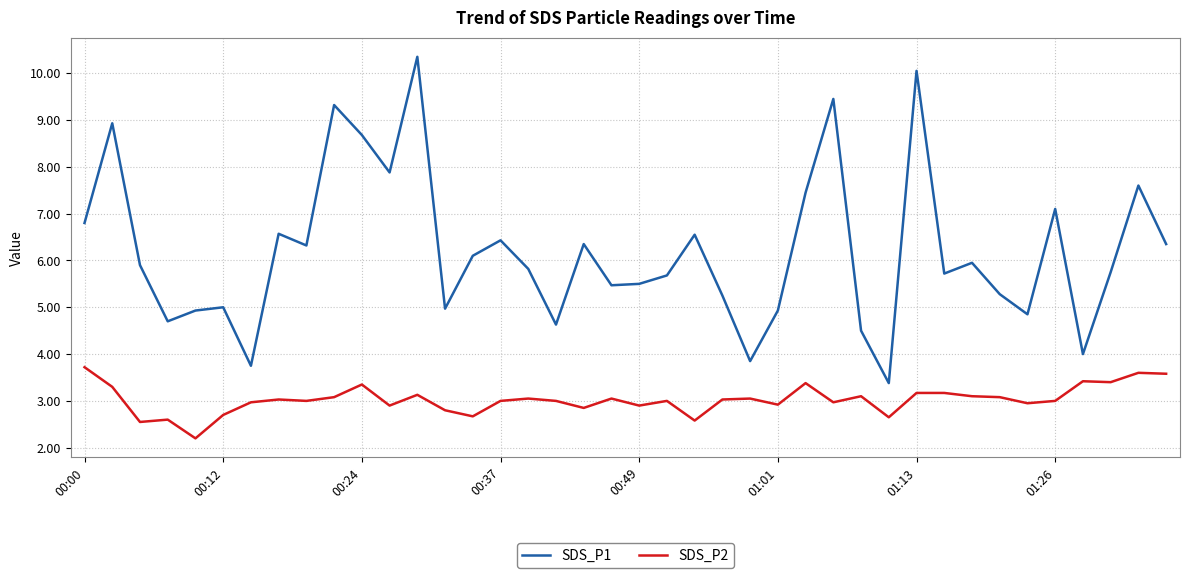

What is the difference between the maximum and minimum values in the SDS_P1 series?

7.0